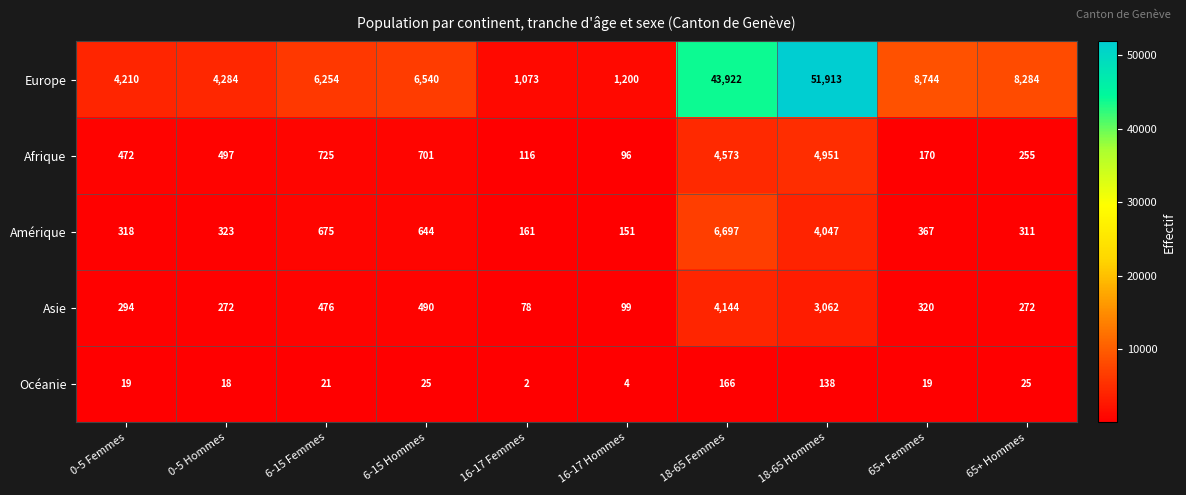

List the labels in order of Amérique value, largest first.

18-65 Femmes, 18-65 Hommes, 6-15 Femmes, 6-15 Hommes, 65+ Femmes, 0-5 Hommes, 0-5 Femmes, 65+ Hommes, 16-17 Femmes, 16-17 Hommes